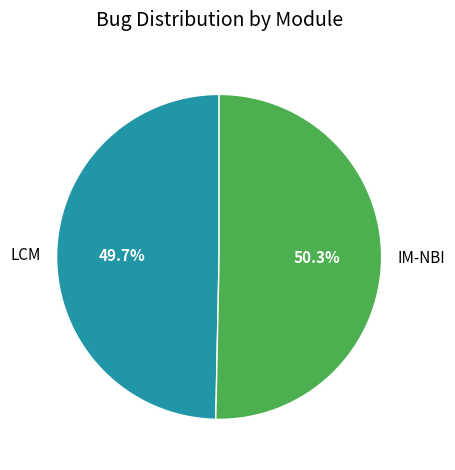

Is it true that LCM is 40% of the pie?

False